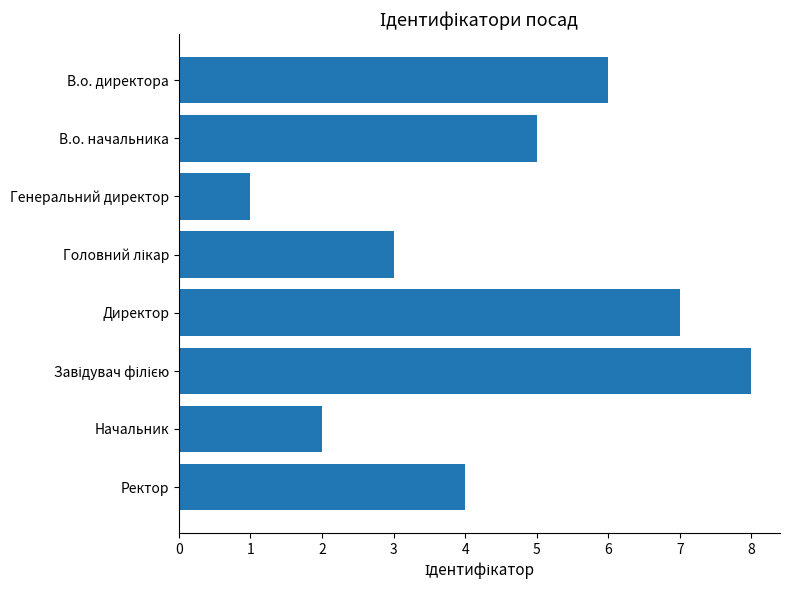

Approximately how many times larger is the value at В.о. директора compared to Начальник?

3.0